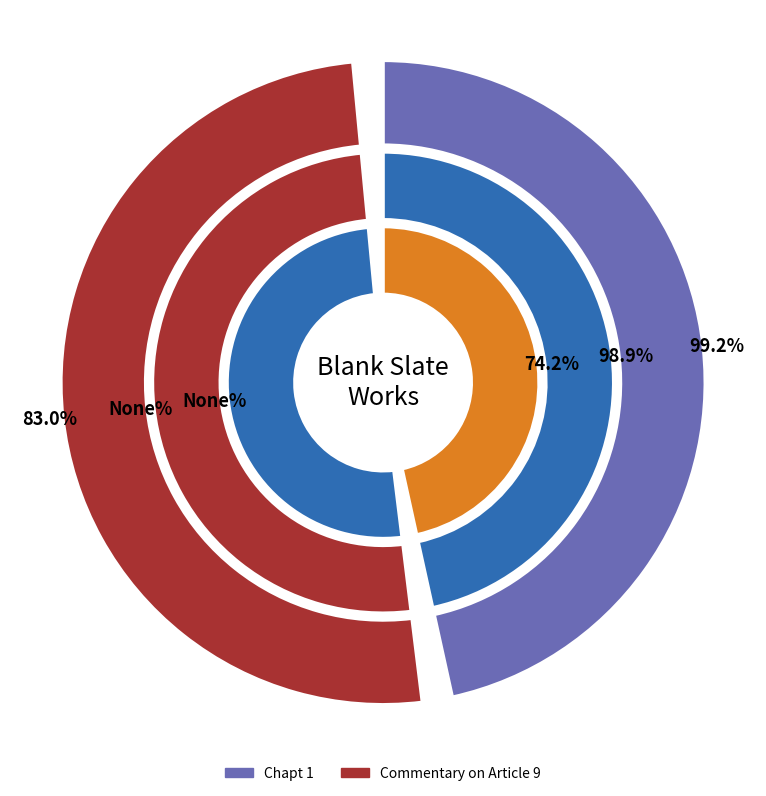

To the nearest percent, what percentage of the pie is Chapt 1?

48%